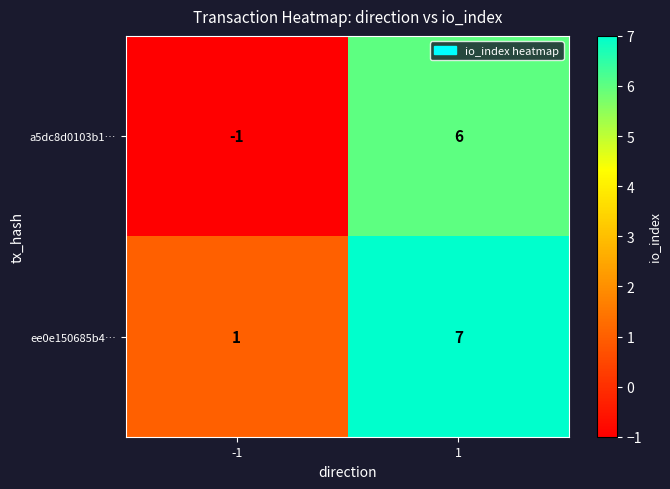

What is the difference between the maximum and minimum values in the a5dc8d0103b1… series?

7